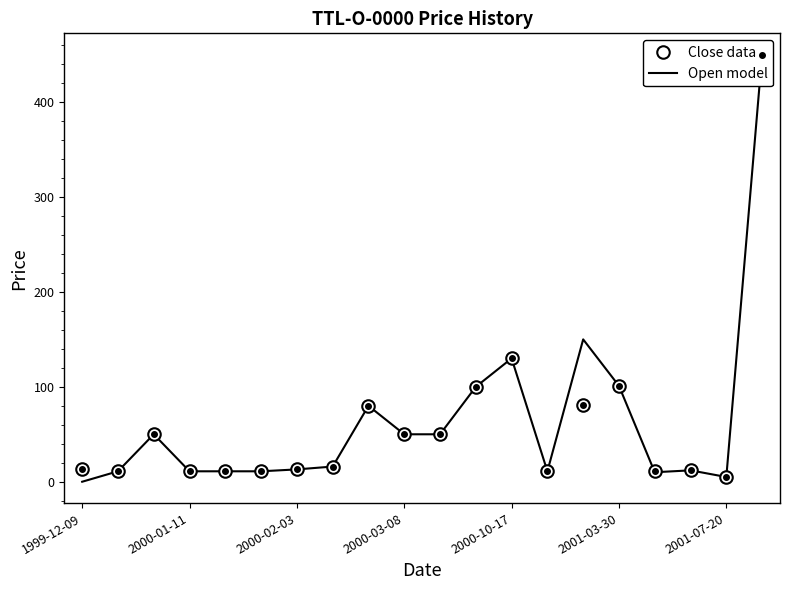

At which category does the chart reach its peak across all series?

19